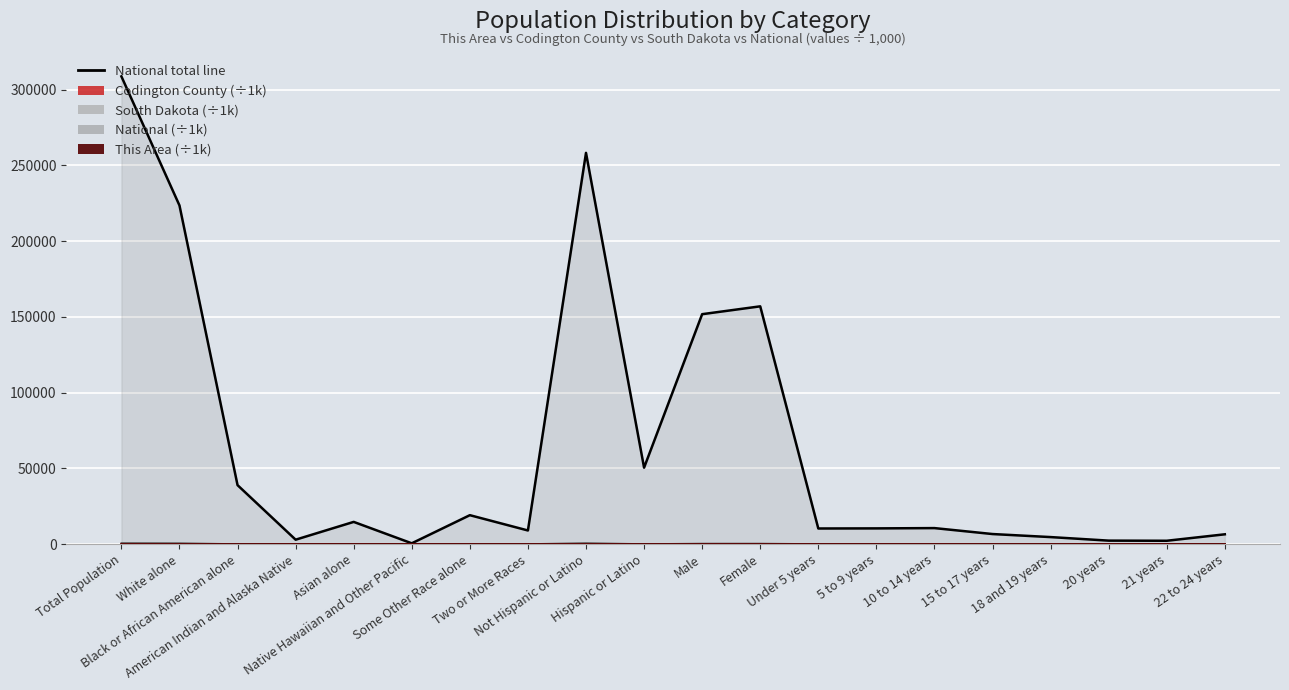

What is the difference between the maximum and second lowest values in the National series?

306522.3